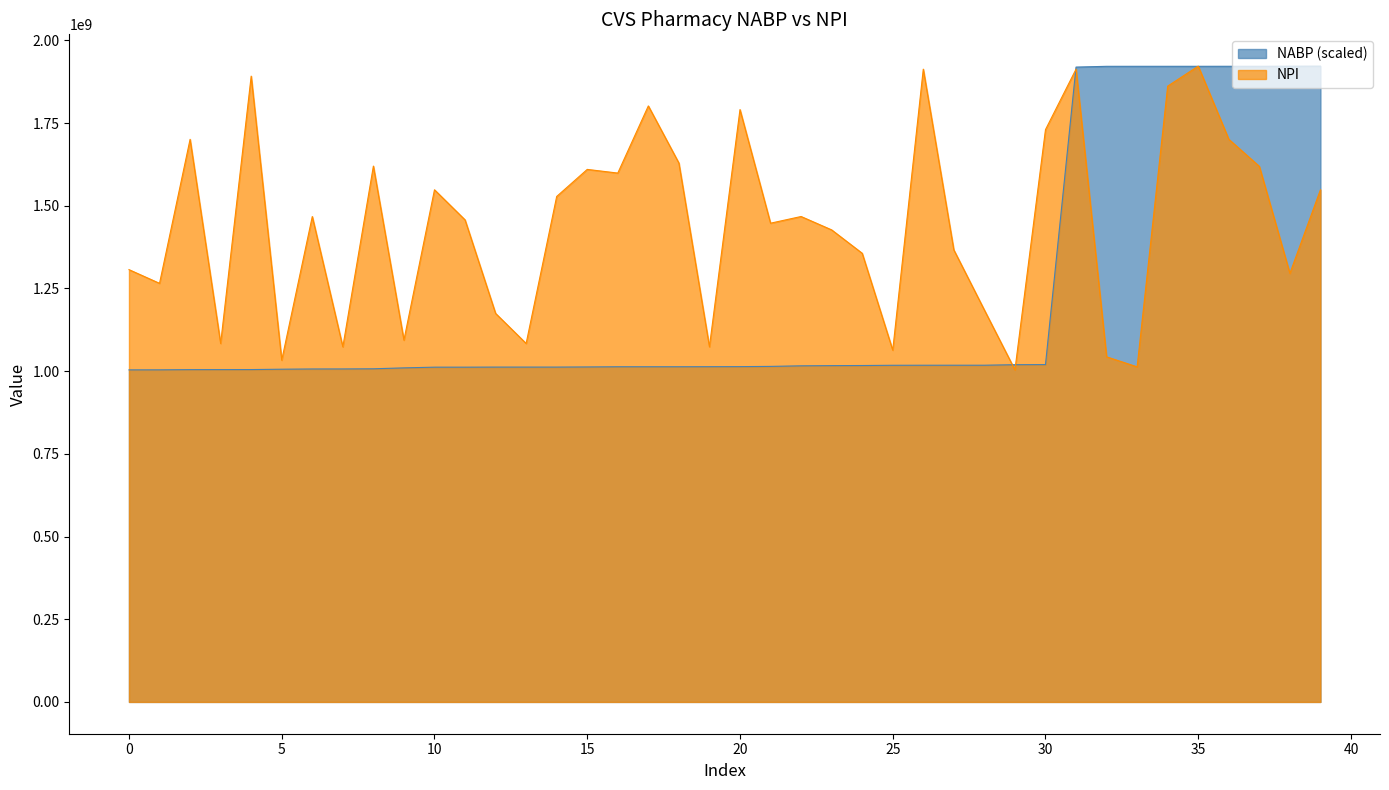

Is it true that NPI equals 1174545966.0 at 12?

True